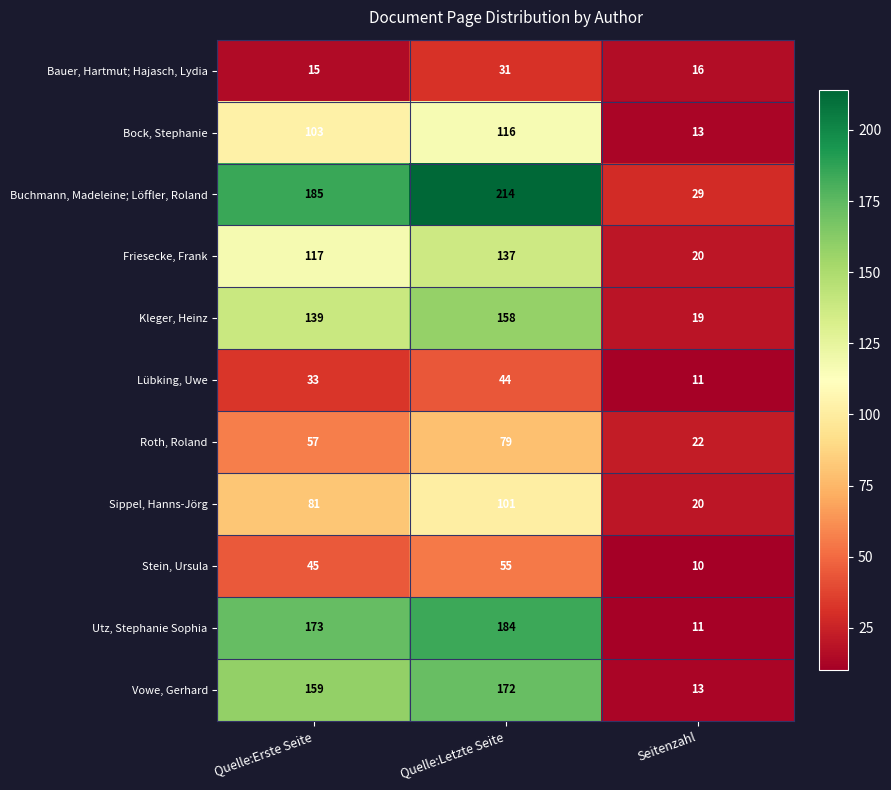

What is the greatest value displayed?

214